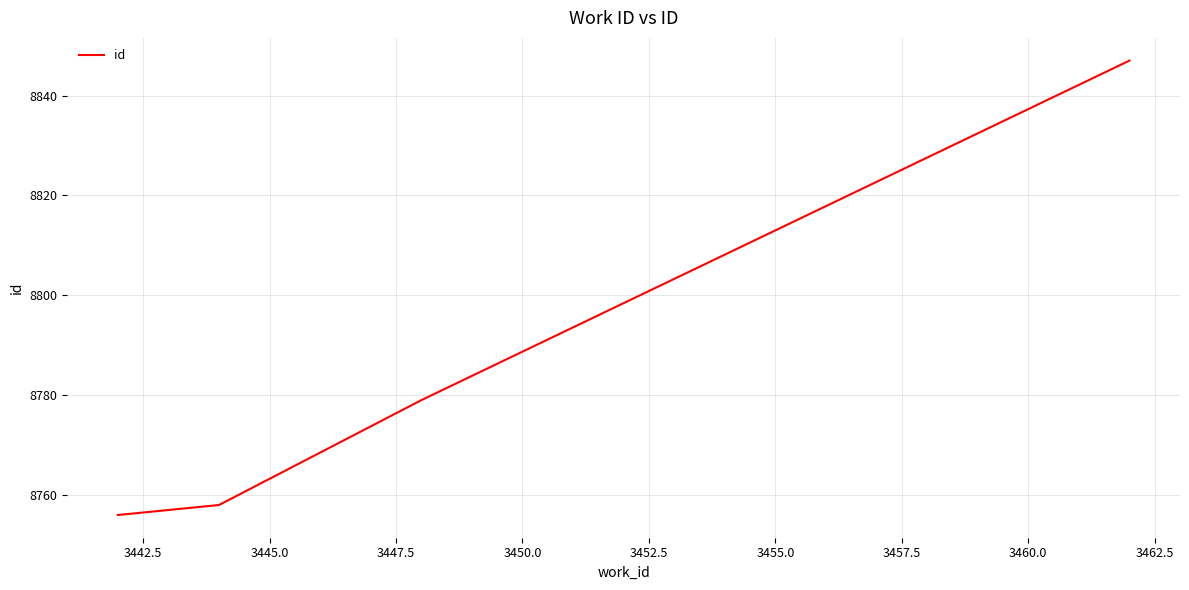

What is the difference between the maximum and second lowest values?

89